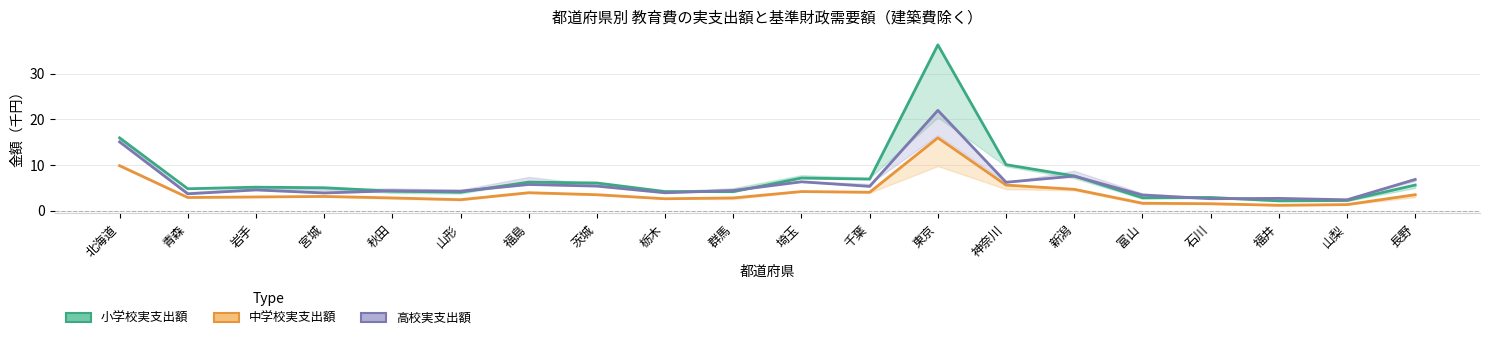

Does the chart display data point markers on the line(s)?

No